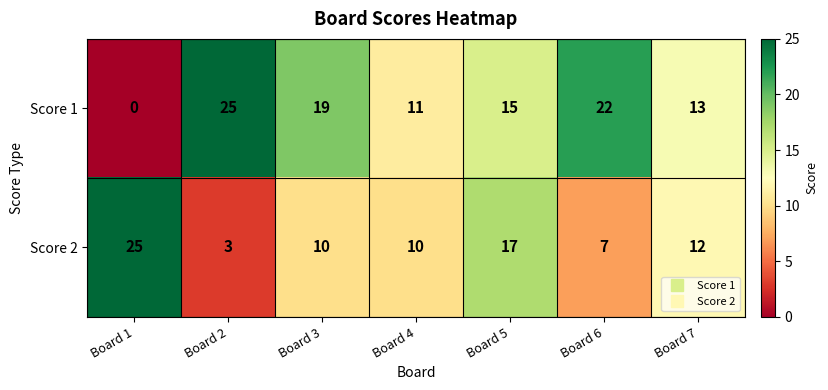

What is the difference between the second highest and second lowest values in the Score 1 series?

11